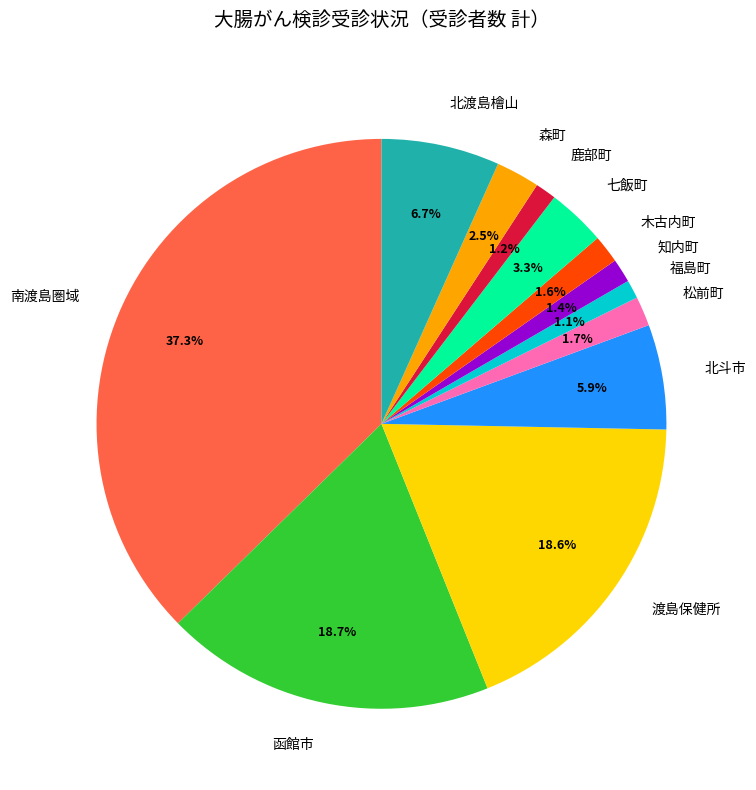

To the nearest percent, what is the average slice percentage?

8%